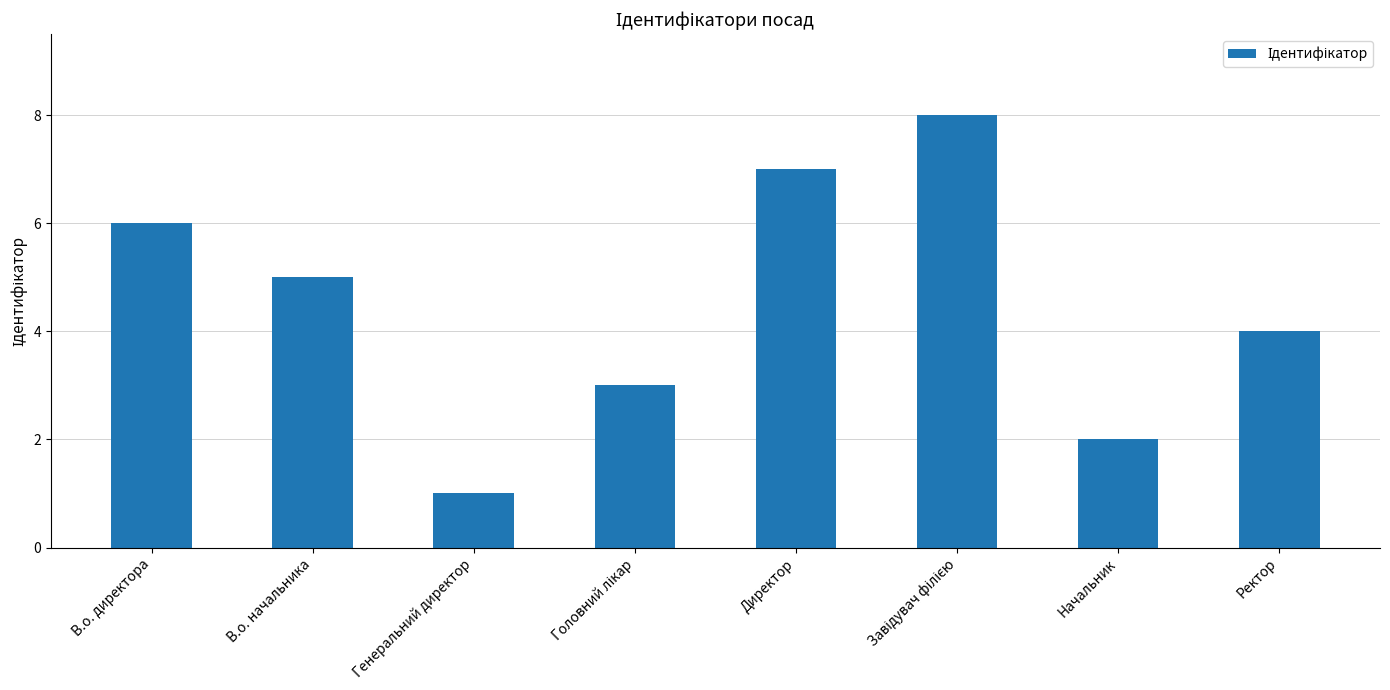

Reading left to right, transcribe all the data shown in this chart.

6	5	1	3	7	8	2	4